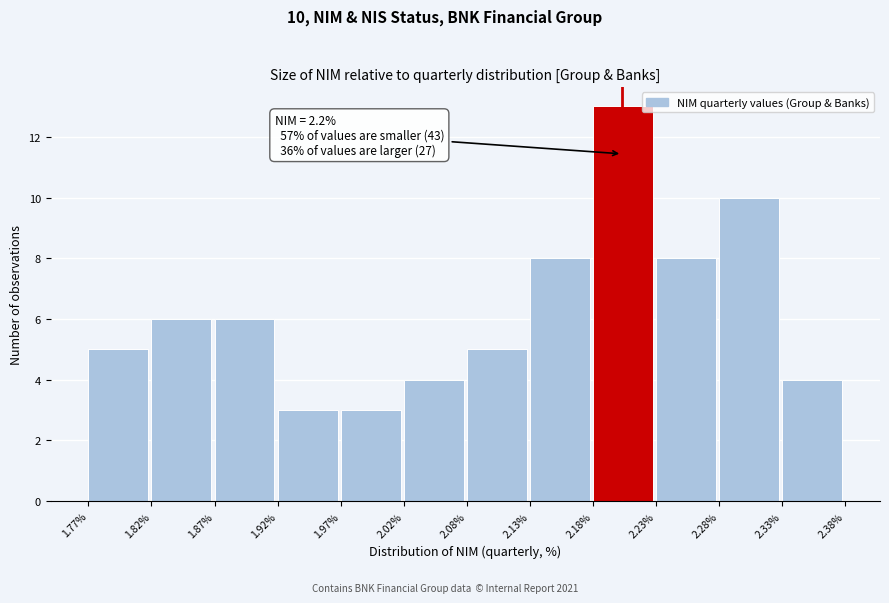

Over which range of the x-axis is the bar tallest?

2.18% to 2.23%